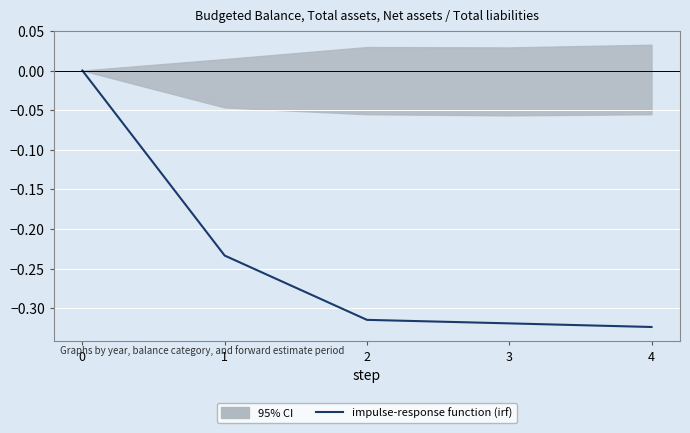

Which category has the lowest value across all series?

4